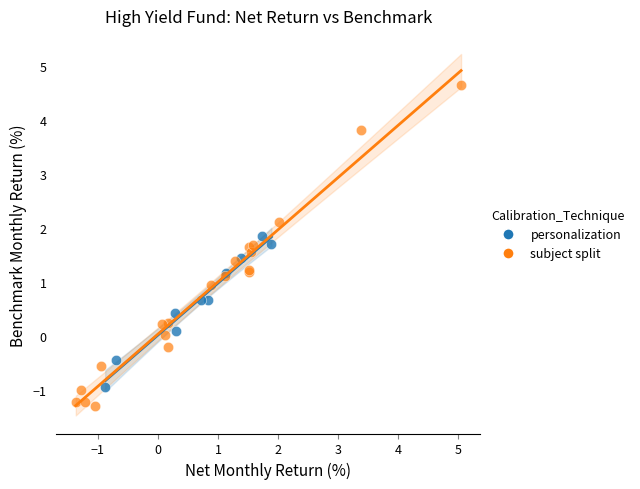

Which series reaches the minimum Y coordinate?

subject split